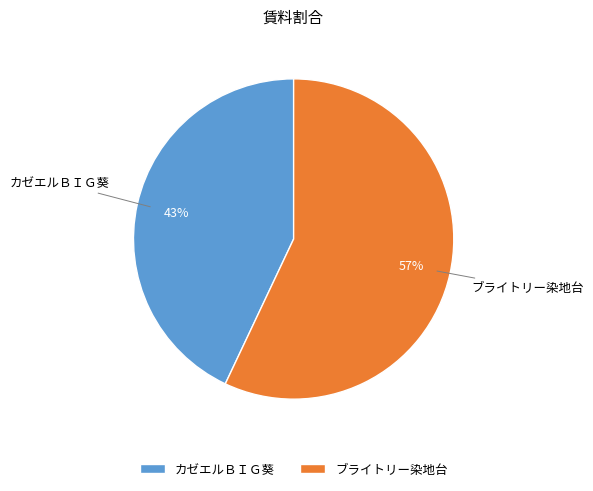

Which has a higher value, カゼエルＢＩＧ葵 or ブライトリー染地台?

ブライトリー染地台